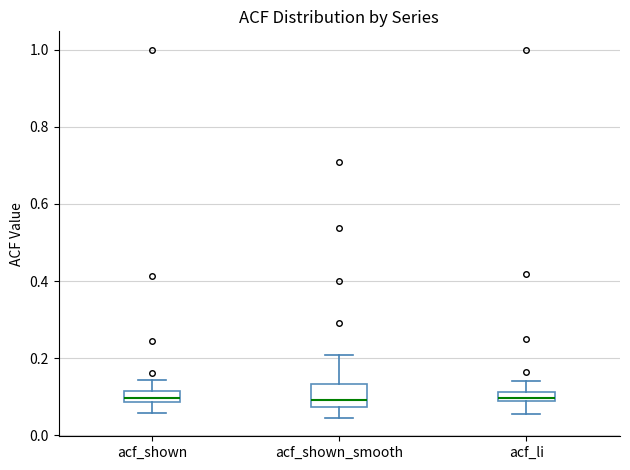

Comparing the boxes themselves (not the whiskers), which one is the tallest?

acf_shown_smooth